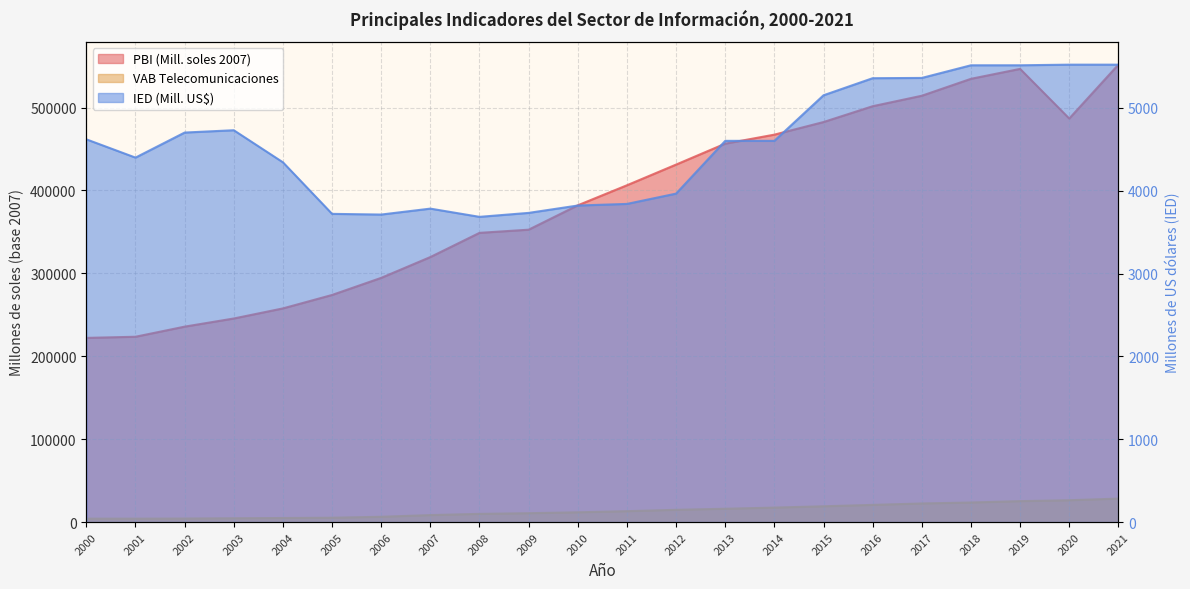

At which category does PBI (Mill. soles 2007) reach its first local valley?

2020